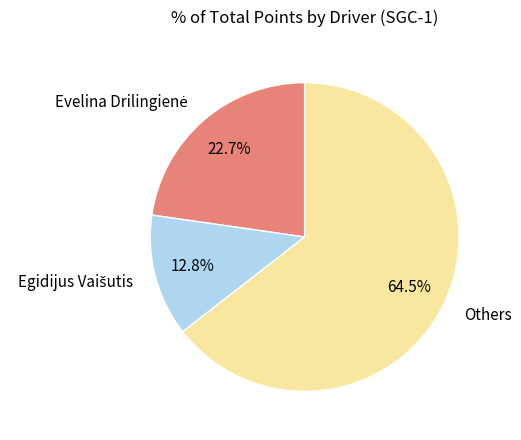

Which slice is the largest?

Others